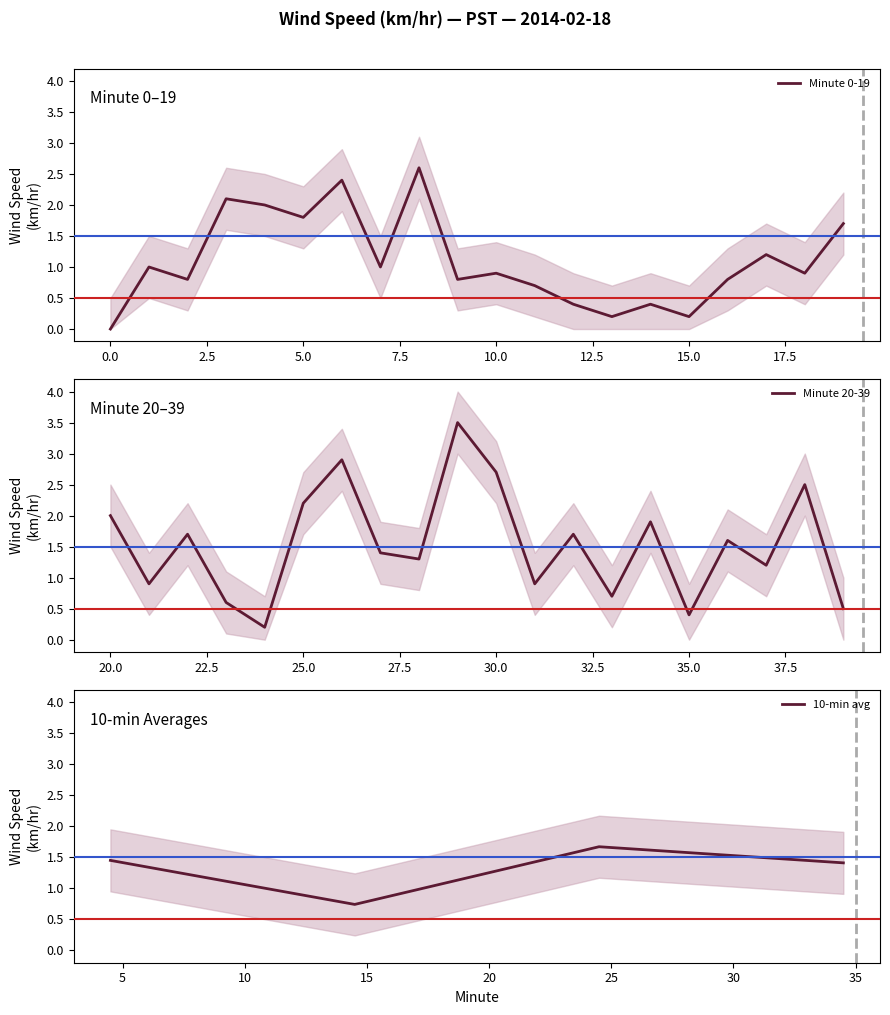

Is the value of Hour 0 avg windspeed at 2 greater than the value of Hour 0 lower at 17?

No